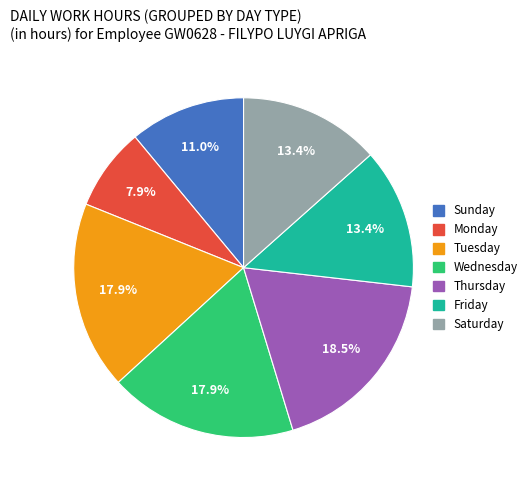

To the nearest percent, what is the difference between the largest and smallest slice percentages?

11%